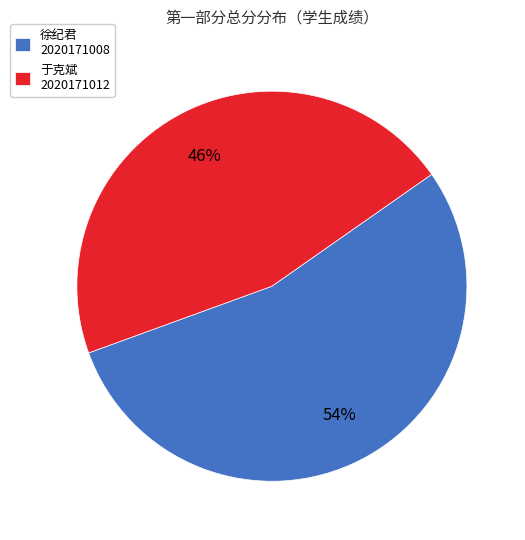

To the nearest percent, what is the difference between the largest and smallest slice percentages?

8%